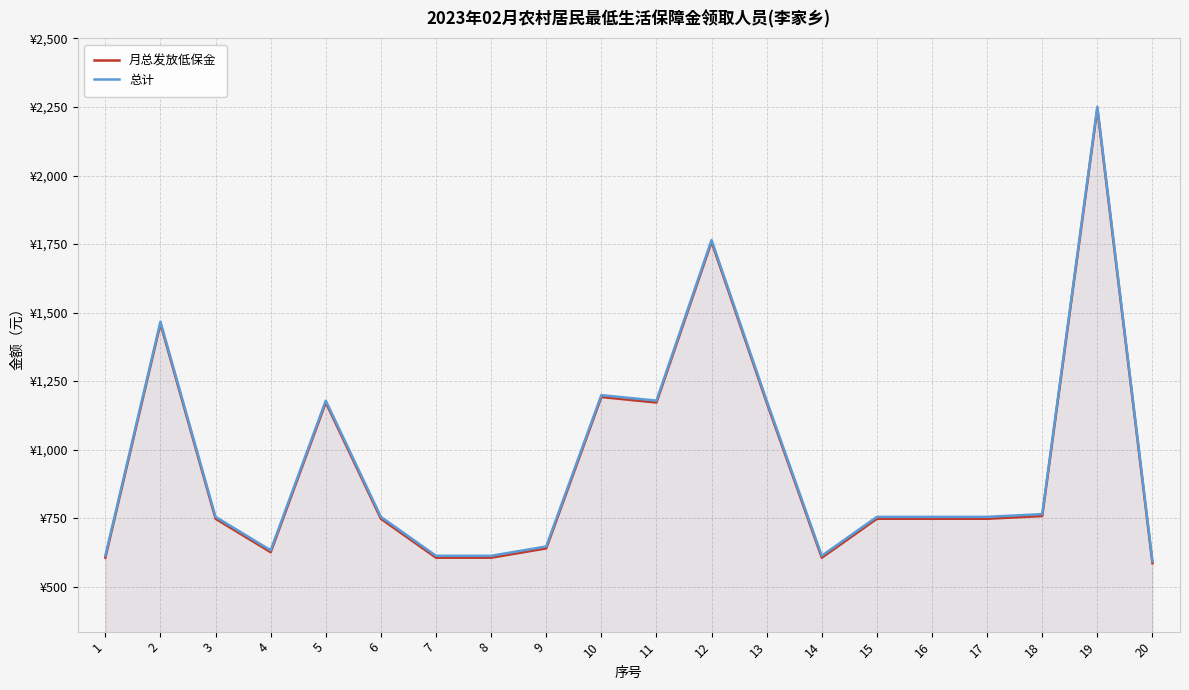

What is the difference between the 月总发放低保金 values at 12 and 16?

1010.0